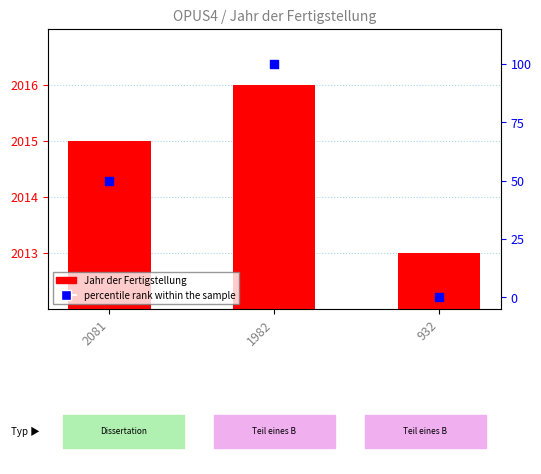

What is the total value across all series at 1982?

2116